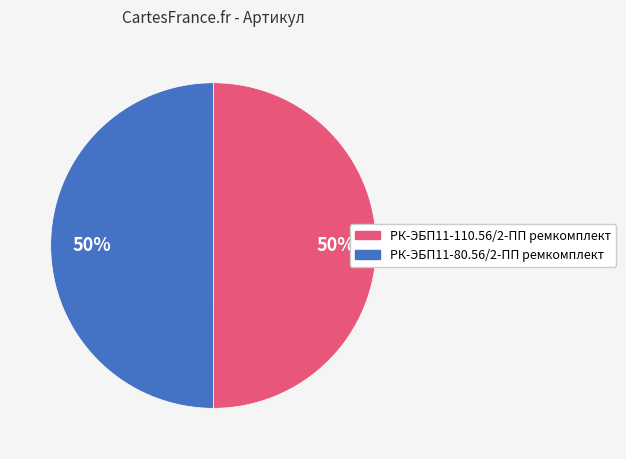

Do РК-ЭБП11-80.56/2-ПП ремкомплект and РК-ЭБП11-110.56/2-ПП ремкомплект together represent more than half of the pie?

Yes